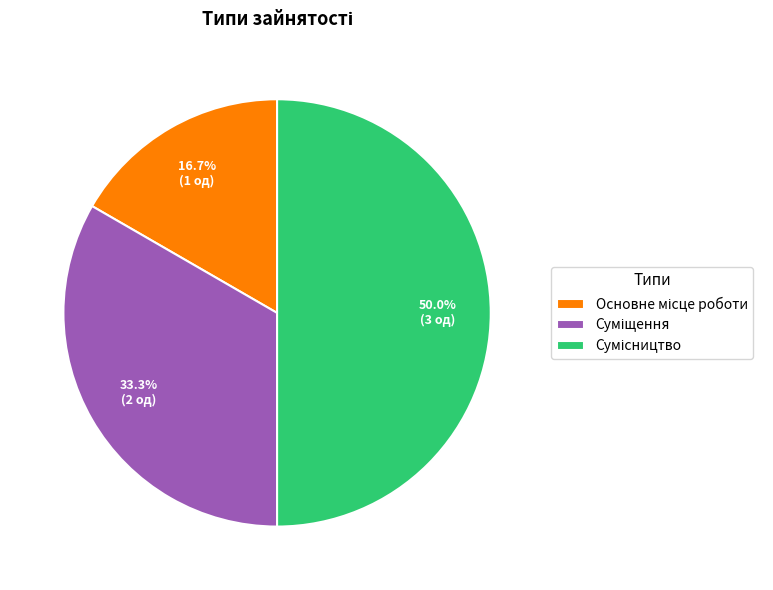

How many slices are in this pie chart?

3